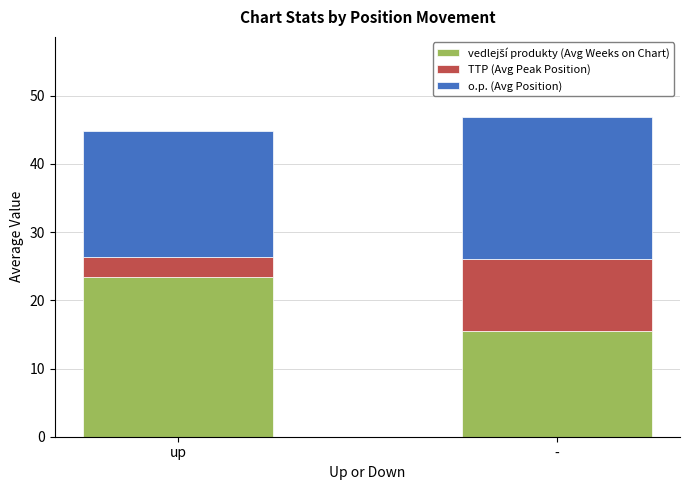

What is the total value across all series at up?

44.8